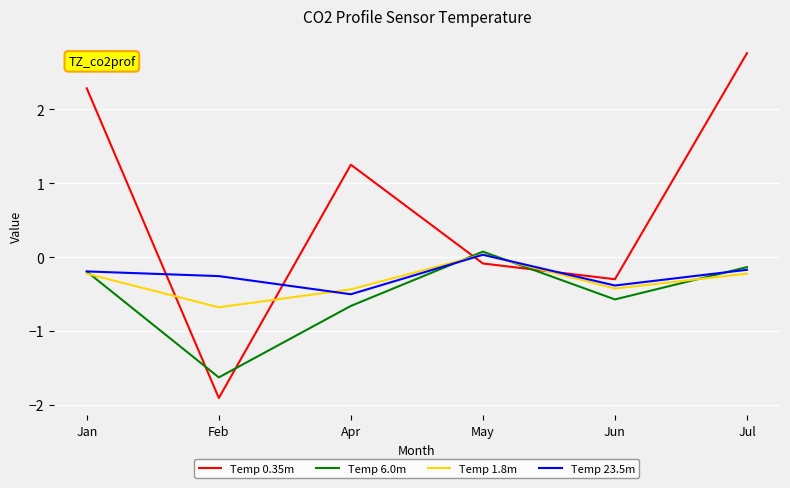

True or false: Temp 0.35m has a value of 2.3 at Jan.

True